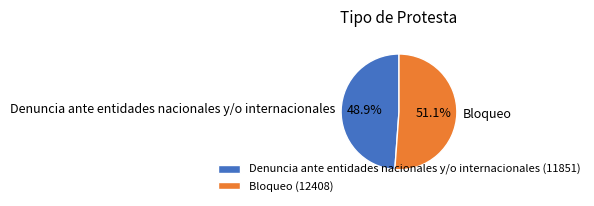

Rank the categories by value from highest to lowest.

Bloqueo, Denuncia ante entidades nacionales y/o internacionales